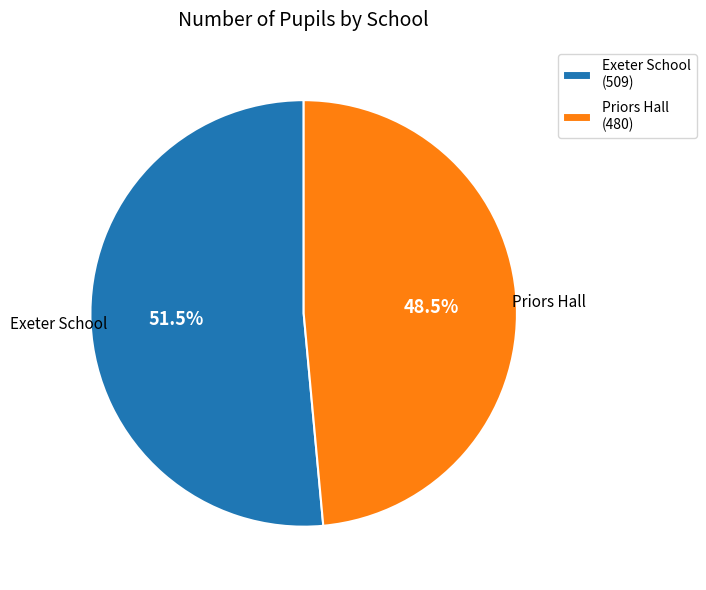

To the nearest percent, what is the average slice percentage?

50%